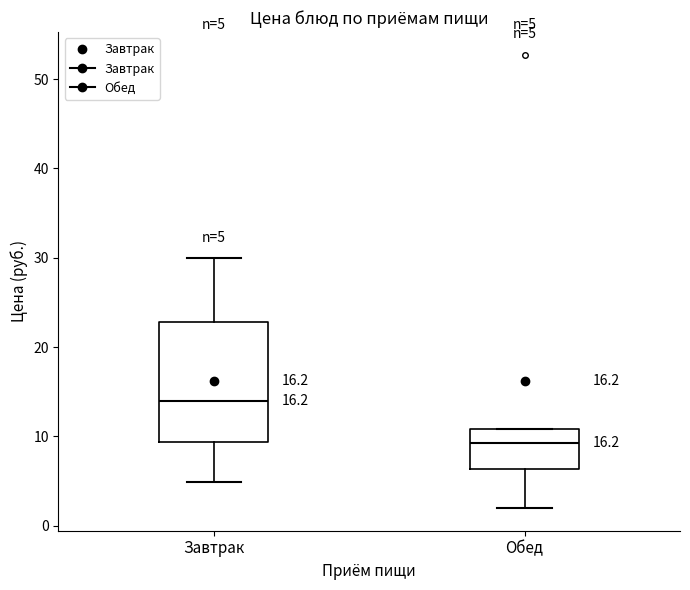

Which box's median line is the highest?

Завтрак